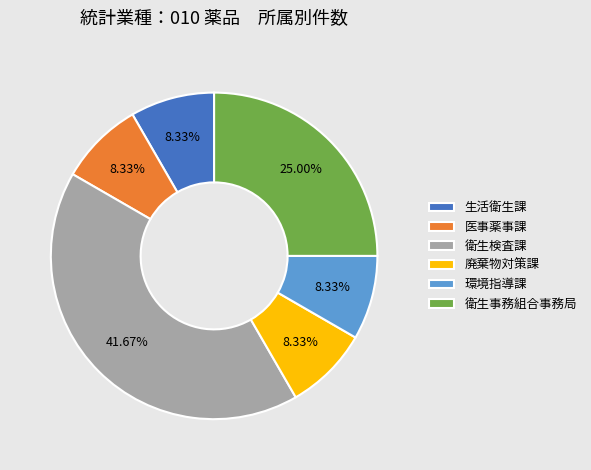

Which slice is the largest?

衛生検査課